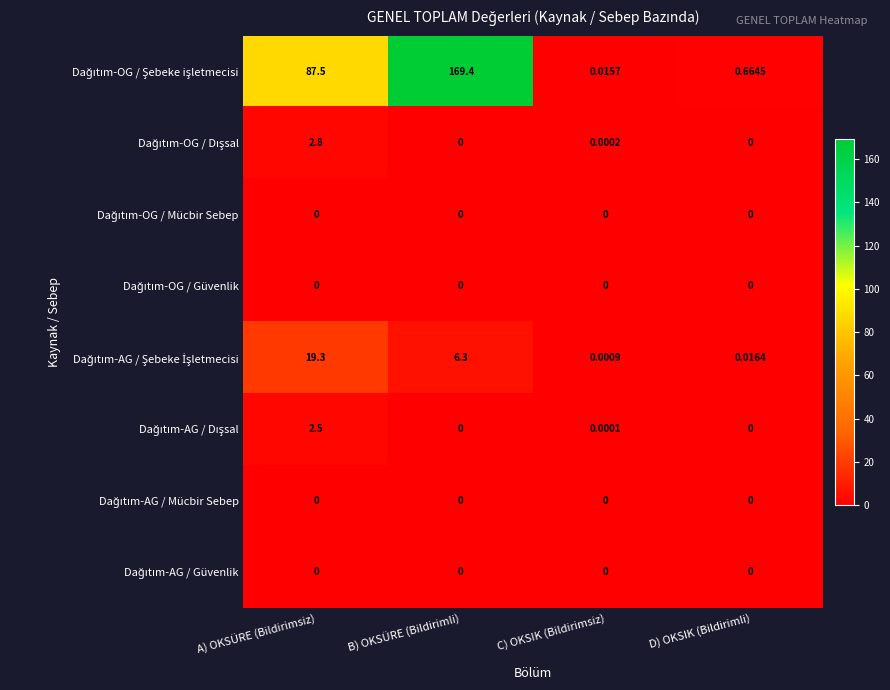

Which category has the highest value across all series?

B) OKSÜRE (Bildirimli)